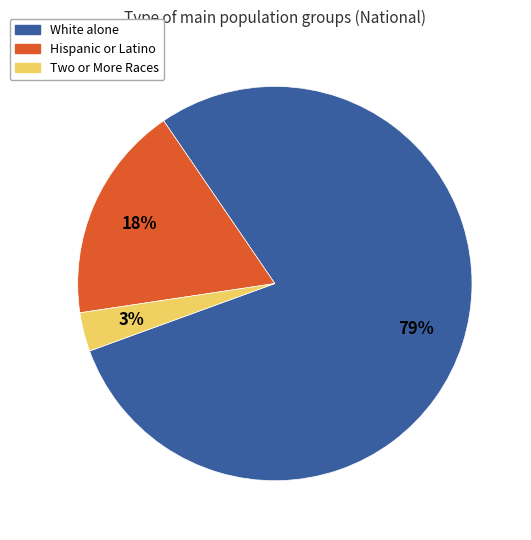

Does Hispanic or Latino represent more than half of the total?

No